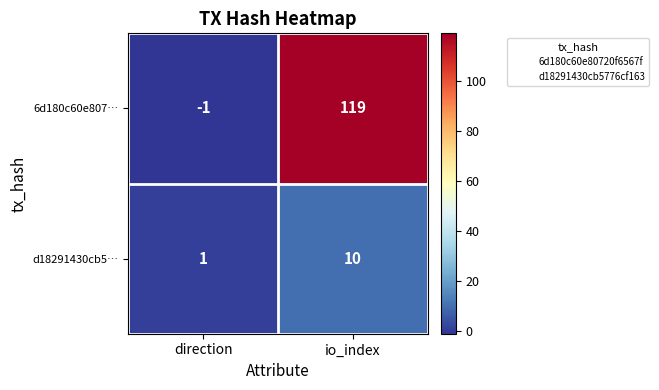

Which series changed the most between direction and io_index?

6d180c60e807…